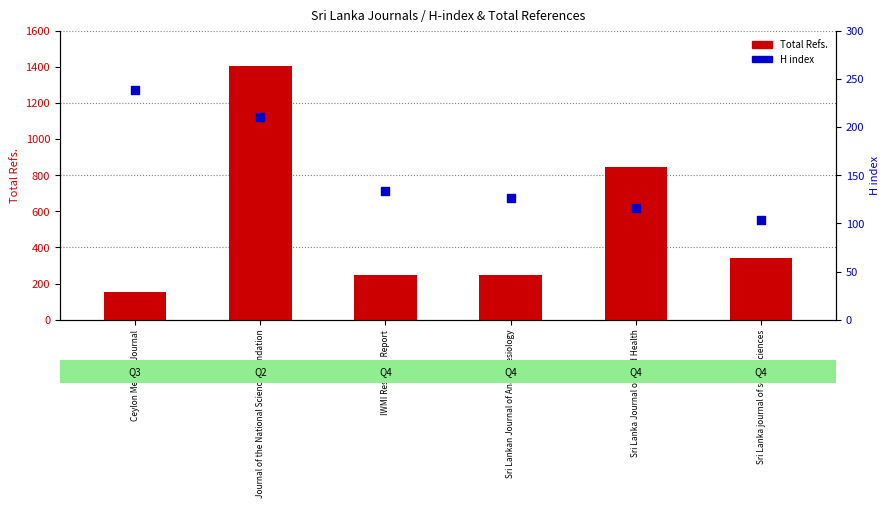

Which series has the largest total across all categories?

Total Refs.